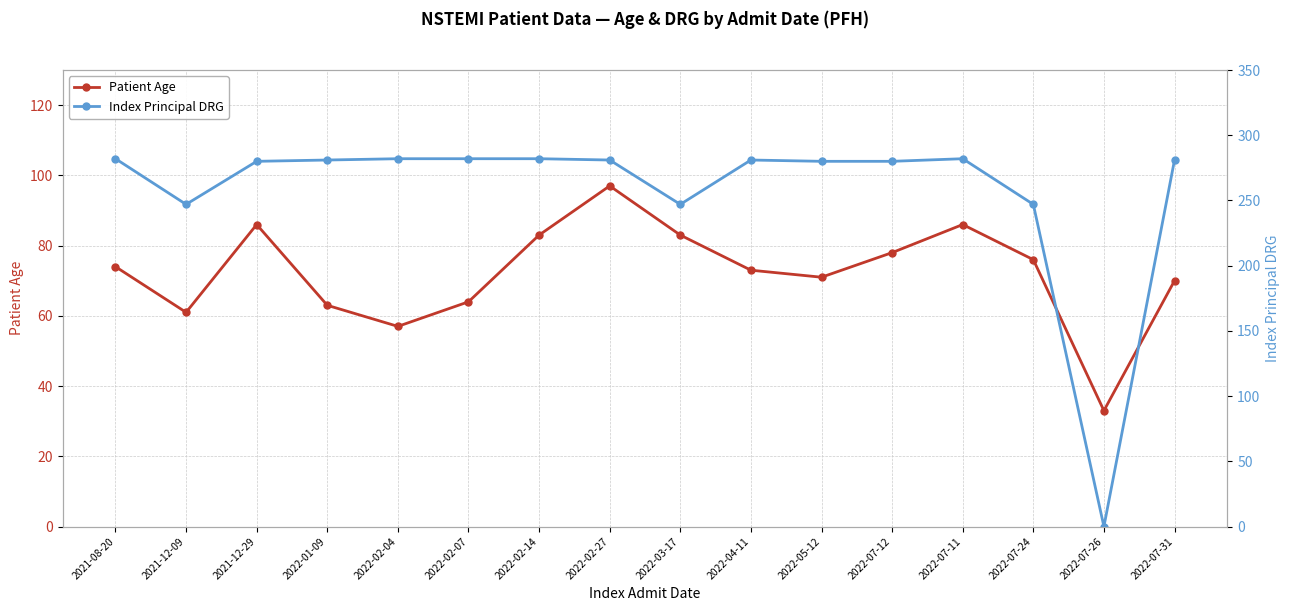

How many times do Patient Age and Index Principal DRG cross each other?

2